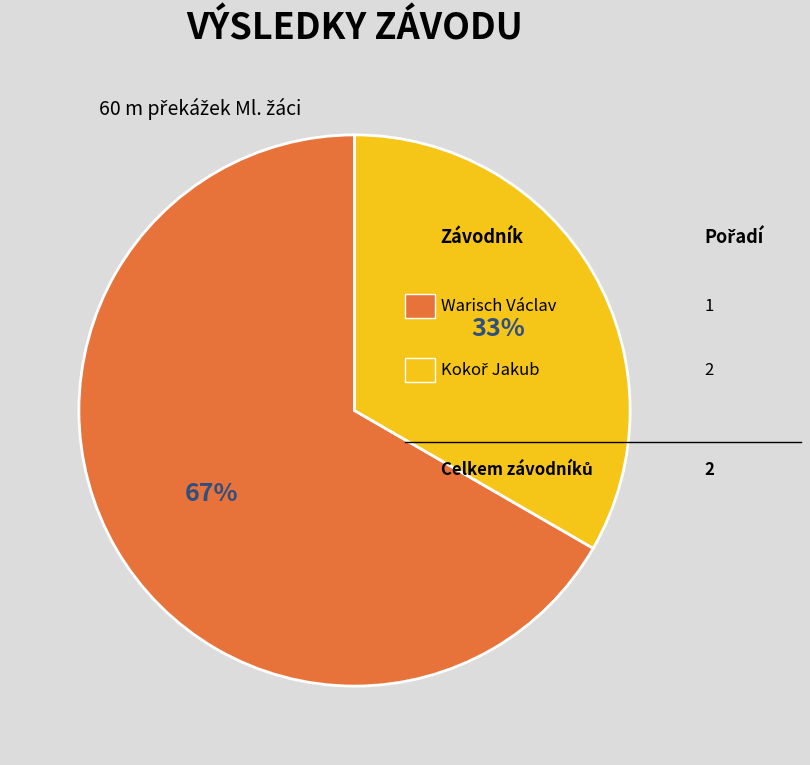

Is there a majority slice in this chart?

Yes